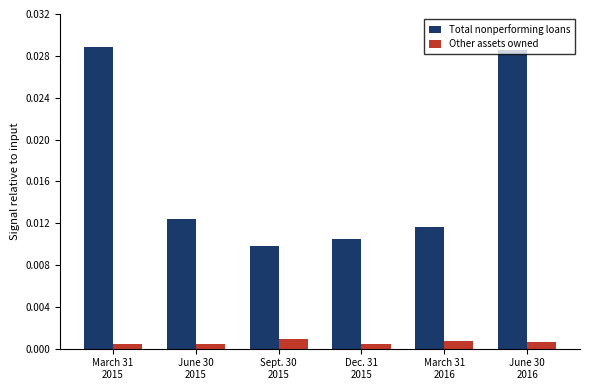

What is the spread (max minus min) of values at March 31
2016?

109000000